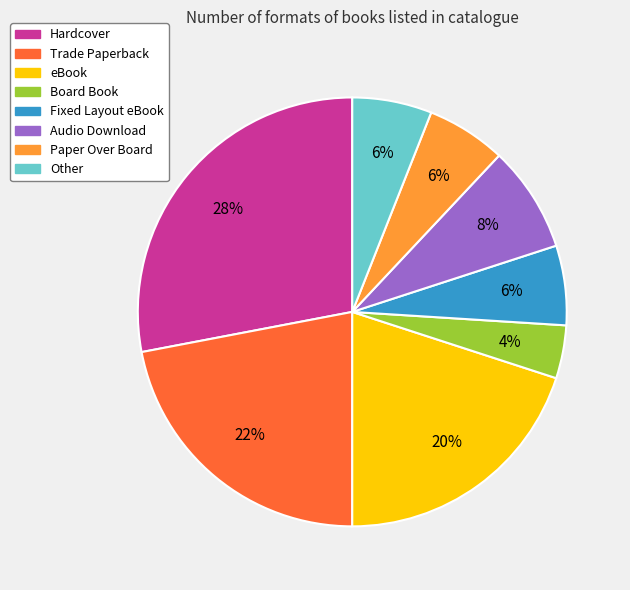

To the nearest percent, what percentage of the pie is Paper Over Board?

6%